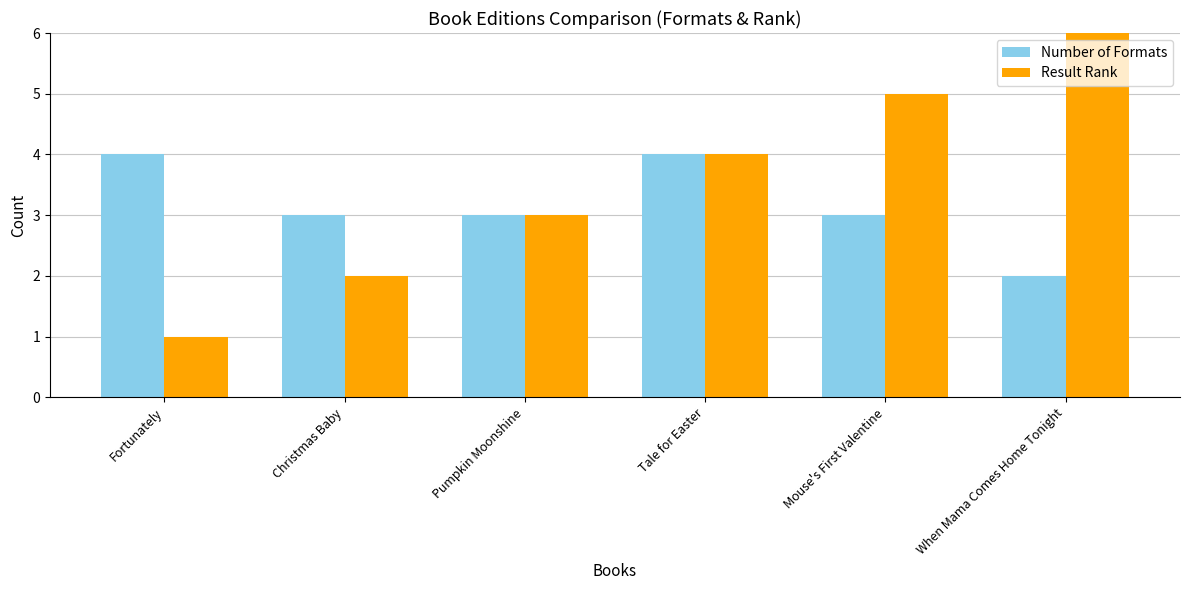

Does the chart contain any negative values?

No